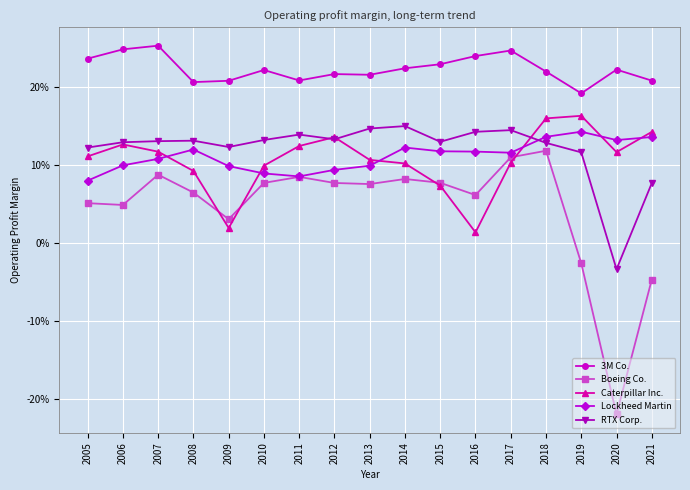

Which series has the largest total across all categories?

3M Co.